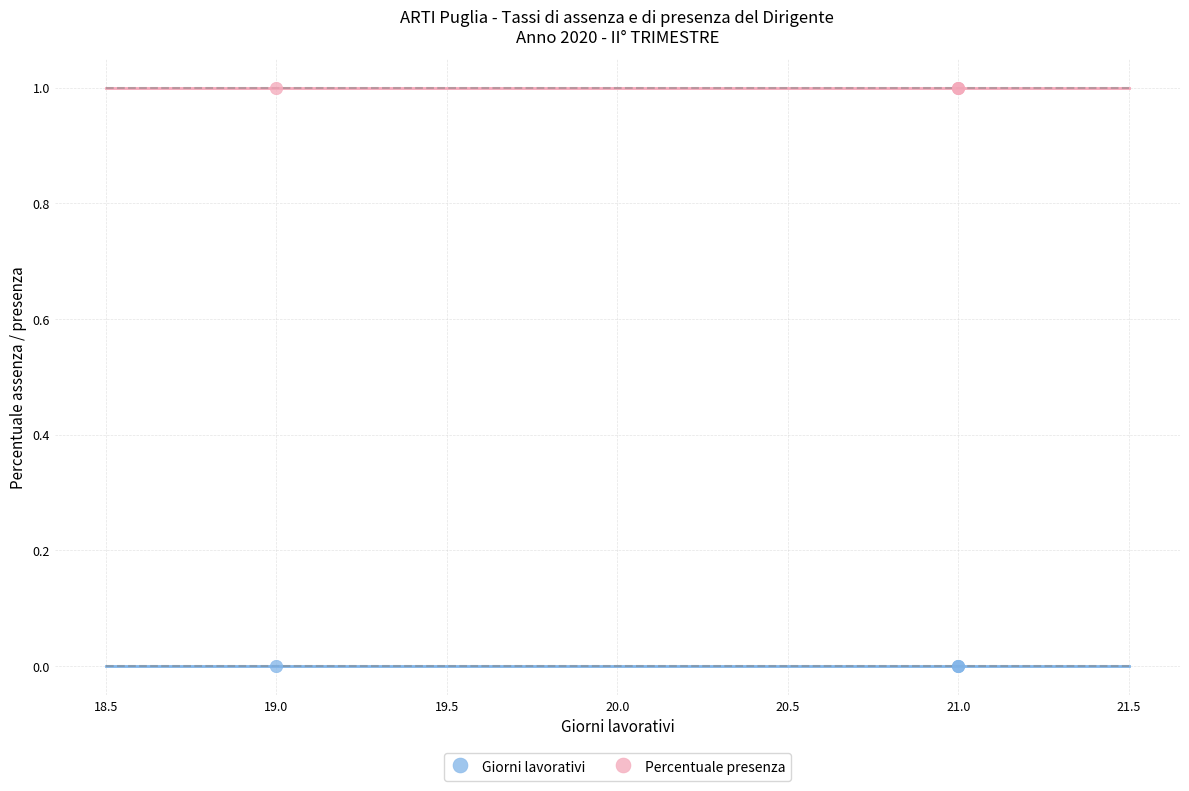

Which series reaches the minimum Y coordinate?

Giorni lavorativi